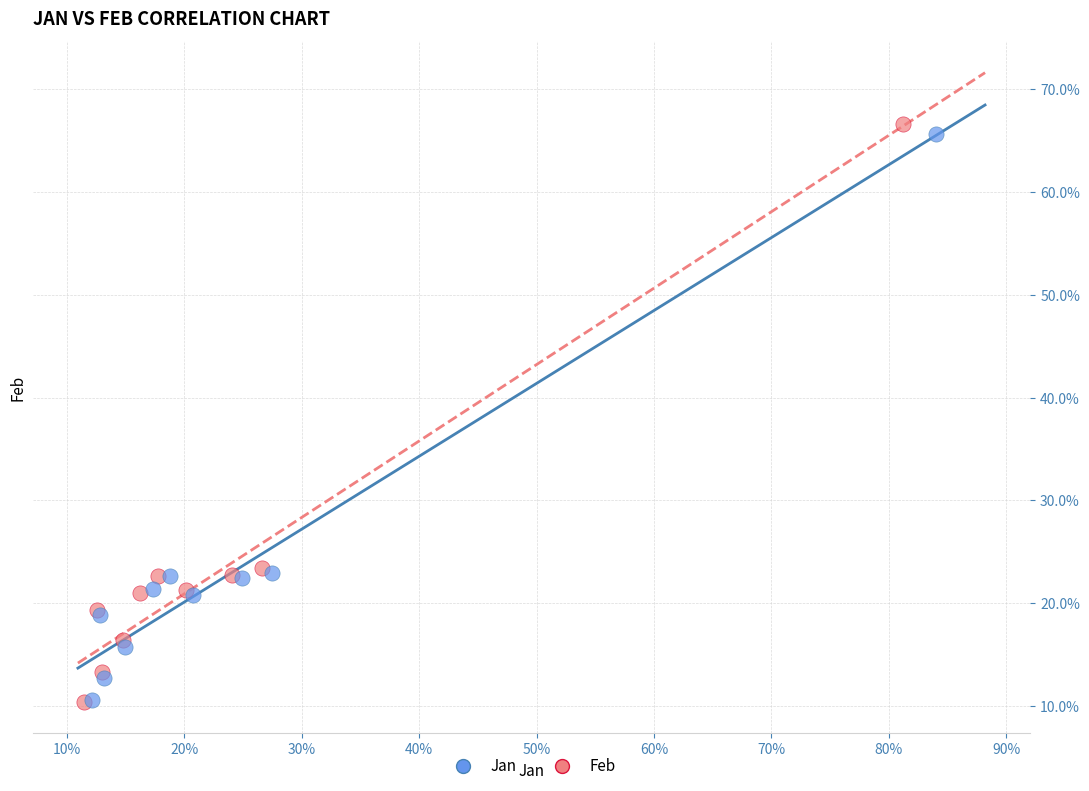

Which series reaches the maximum Y coordinate?

Feb